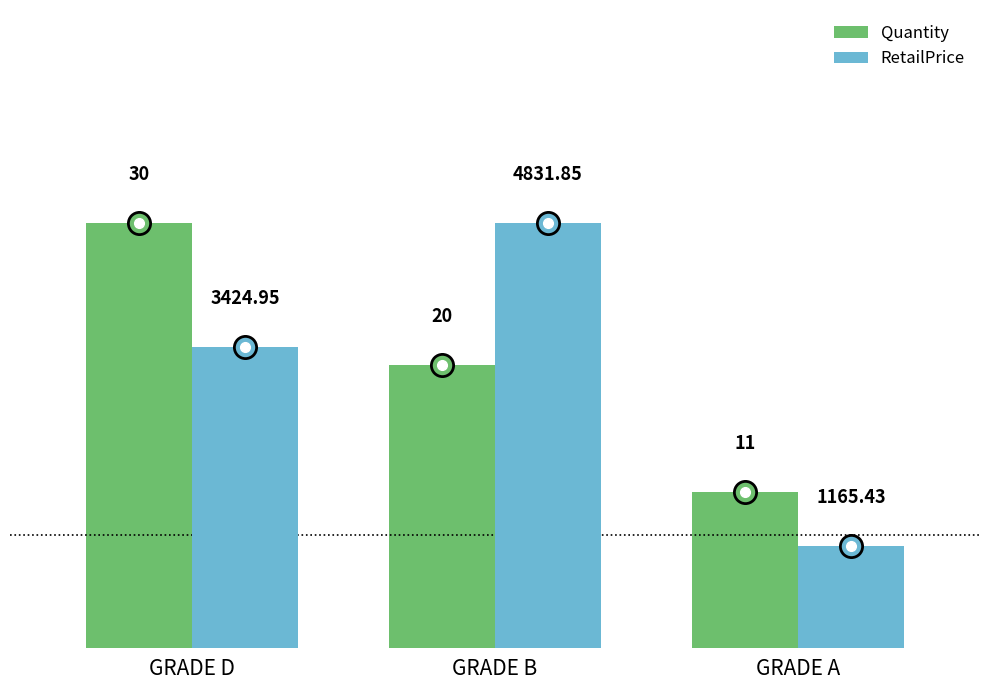

What is the sum of all RetailPrice values?

9422.2